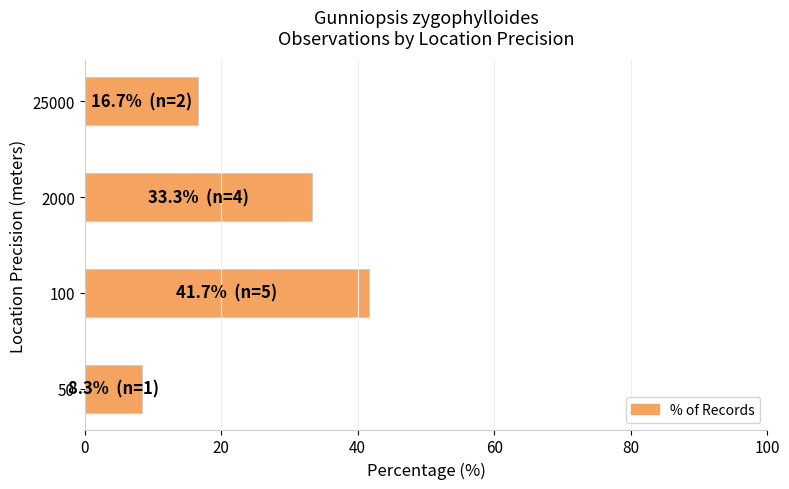

What is the difference between the second highest and second lowest values?

16.7